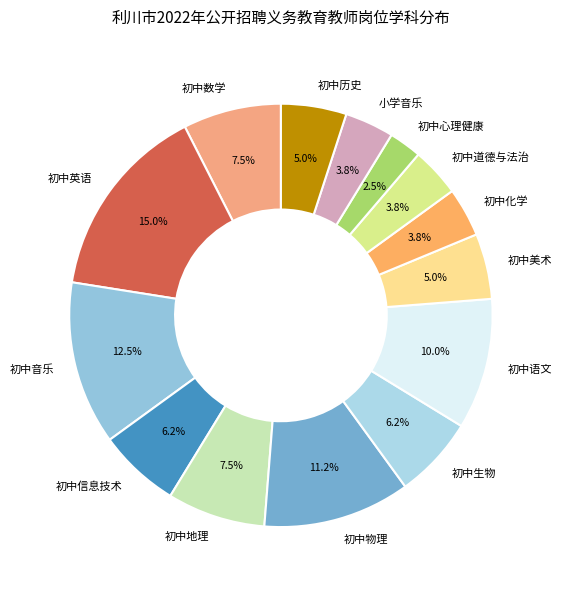

Do 初中生物 and 初中物理 together represent more than half of the pie?

No